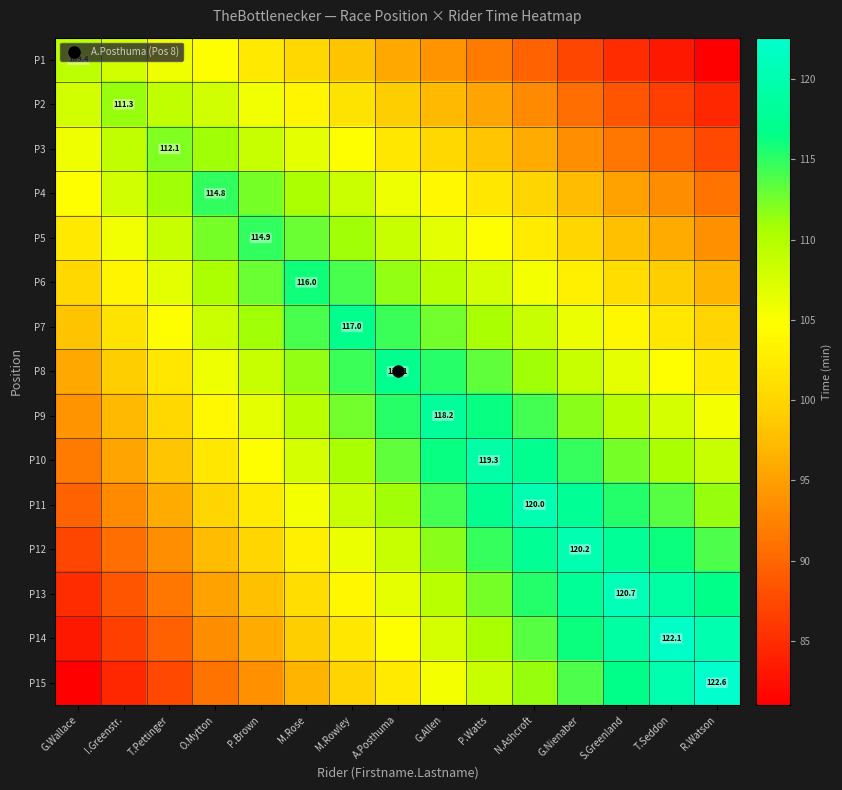

Is the value of P5 at T.Seddon greater than the value of P3 at O.Mytton?

No